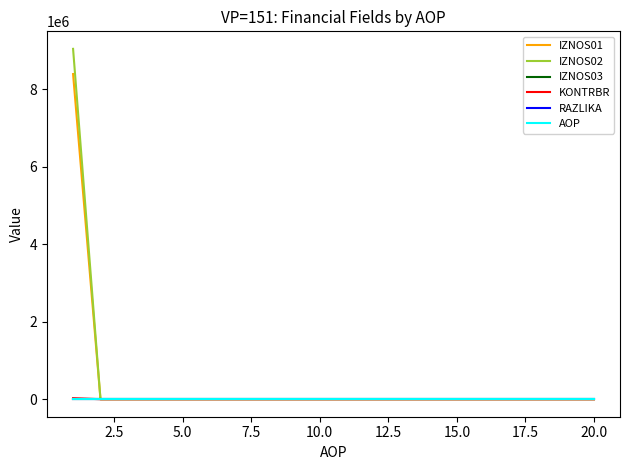

What is the greatest value displayed?

9037671.9